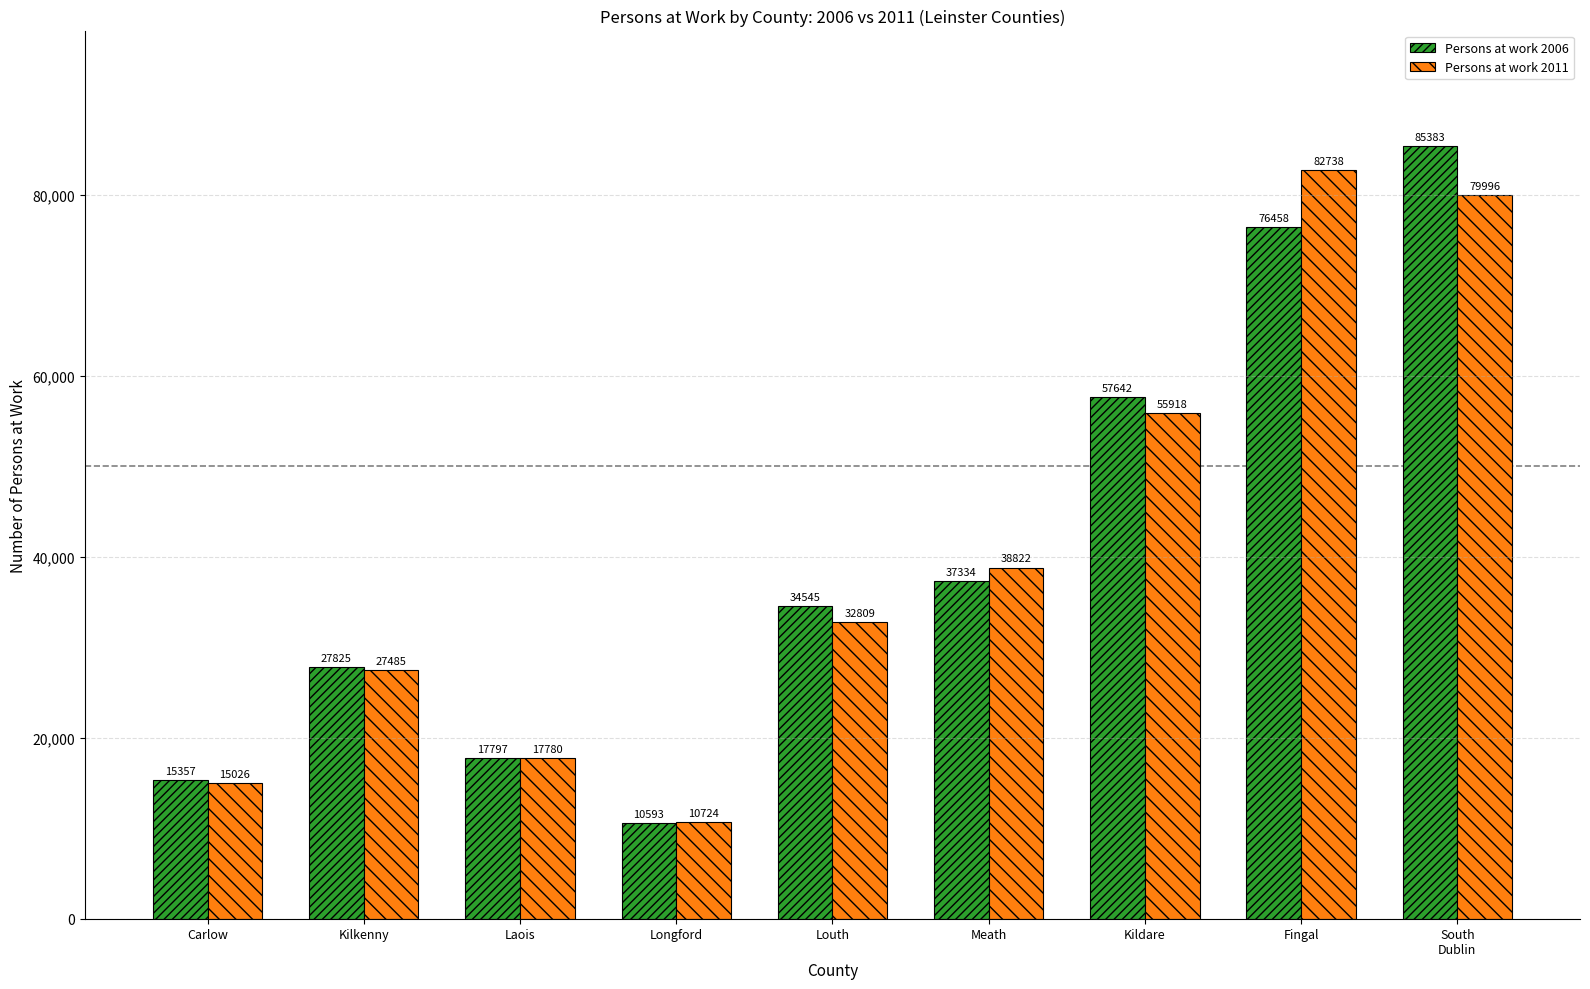

What is the value of the Persons at work 2011 bar at the 7th from the left?

55918